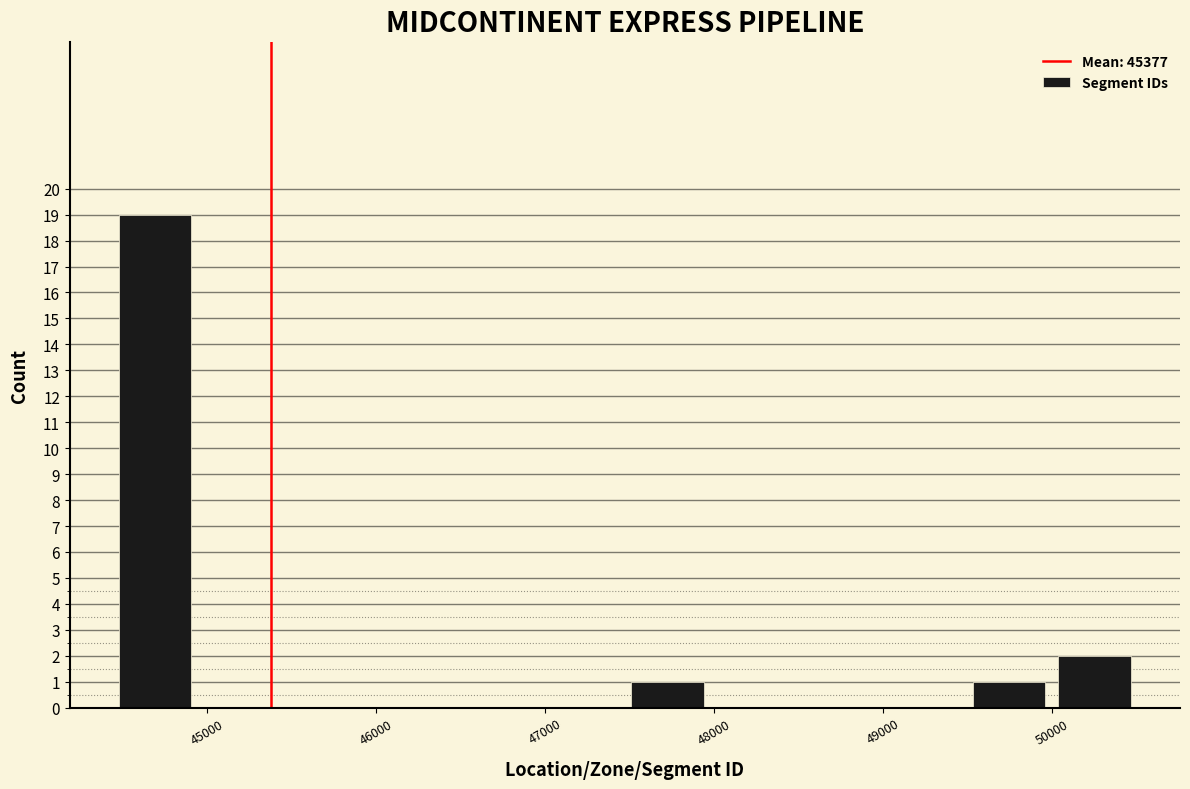

What is the height of the bar covering 49500 to 50000 on the x-axis? Neither the bar edges nor the heights are printed on the chart, so give them approximately, as read against the axes.

1